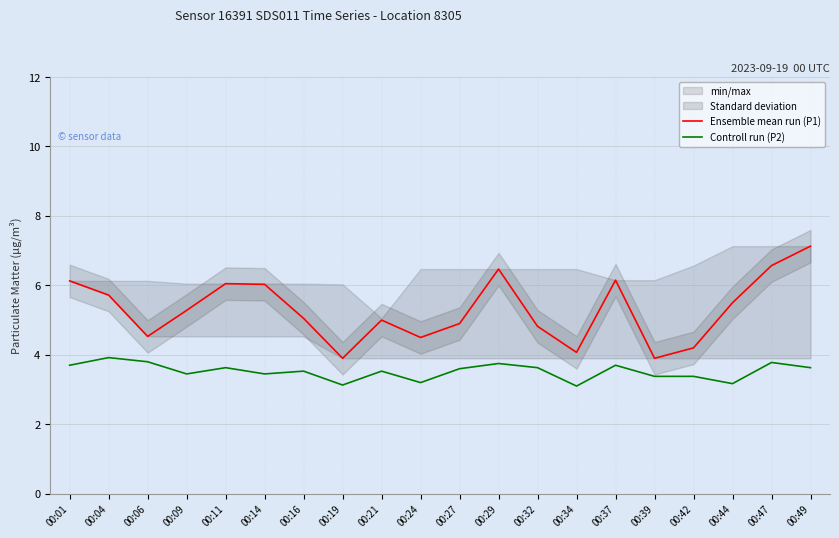

In Ensemble mean run (P1), how many points are lower than both neighbors (excluding endpoints)?

5